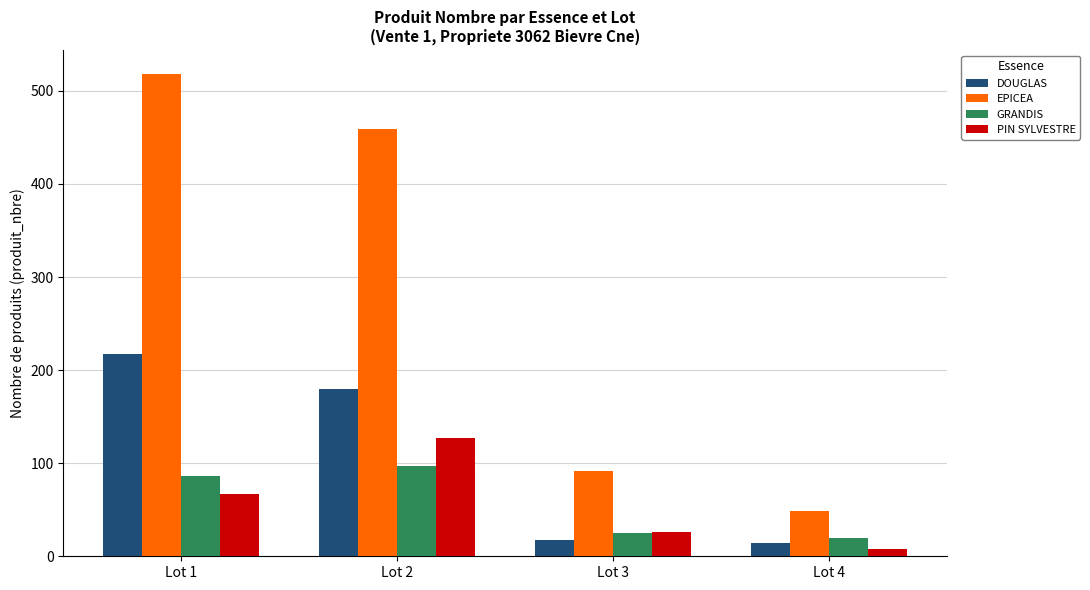

At which category does the chart reach its minimum across all series?

Lot 4